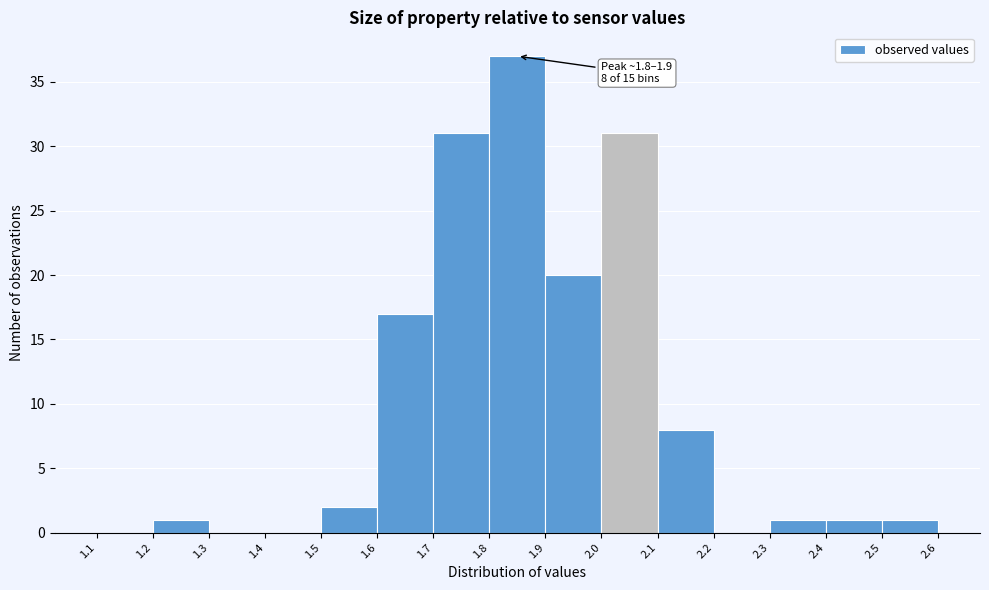

Which range on the x-axis has the tallest bar?

1.8 to 1.9